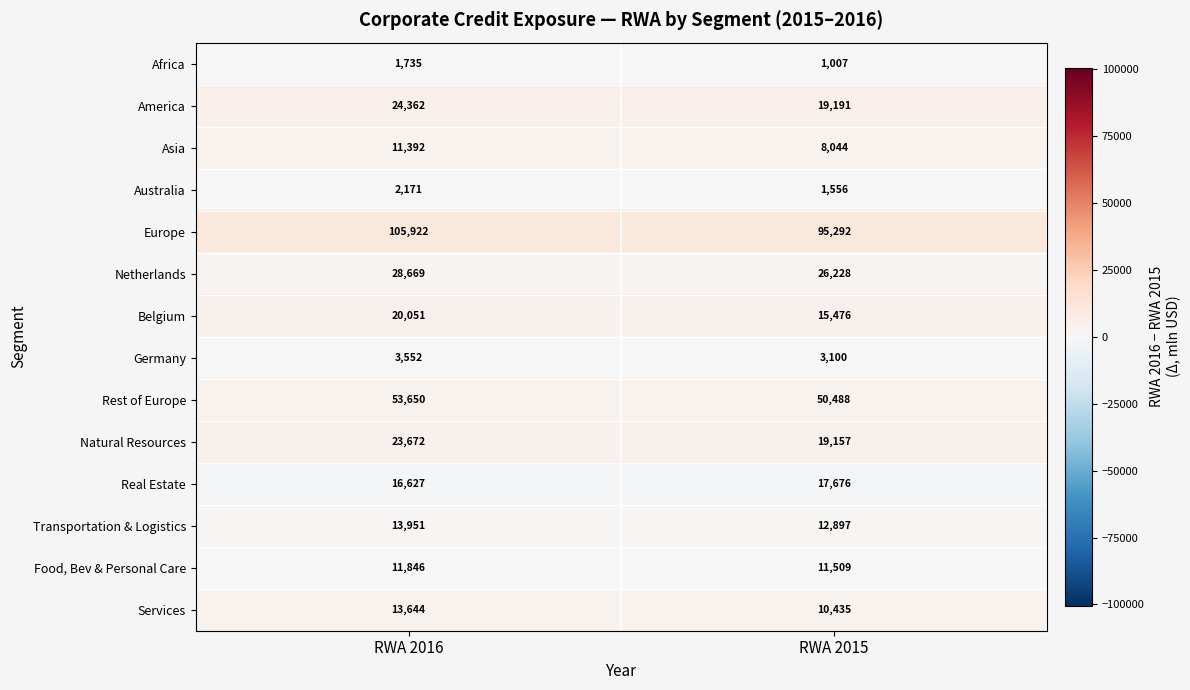

Reading left to right, extract all data points from this chart.

Africa: 1735	1007
America: 24362	19191
Asia: 11392	8044
Australia: 2171	1556
Europe: 105922	95292
Netherlands: 28669	26228
Belgium: 20051	15476
Germany: 3552	3100
Rest of Europe: 53650	50488
Natural Resources: 23672	19157
Real Estate: 16627	17676
Transportation & Logistics: 13951	12897
Food, Bev & Personal Care: 11846	11509
Services: 13644	10435